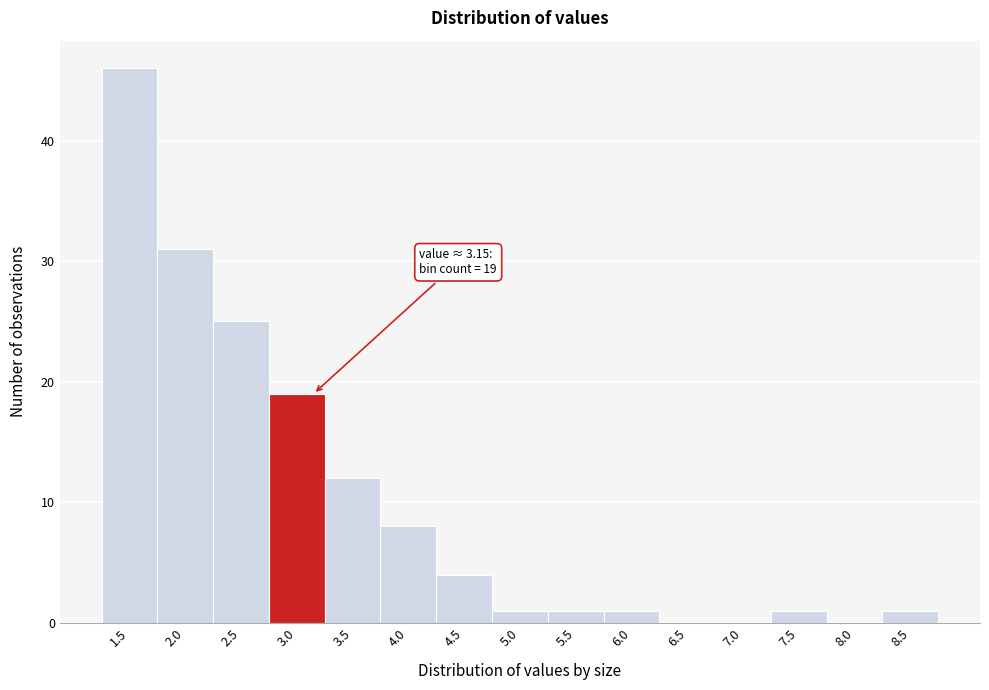

Reading left to right, transcribe all the data shown in this chart.

1.5=46	2.0=31	2.5=25	3.0=19	3.5=12	4.0=8	4.5=4	5.0=1	5.5=1	6.0=1	6.5=0	7.0=0	7.5=1	8.0=0	8.5=1